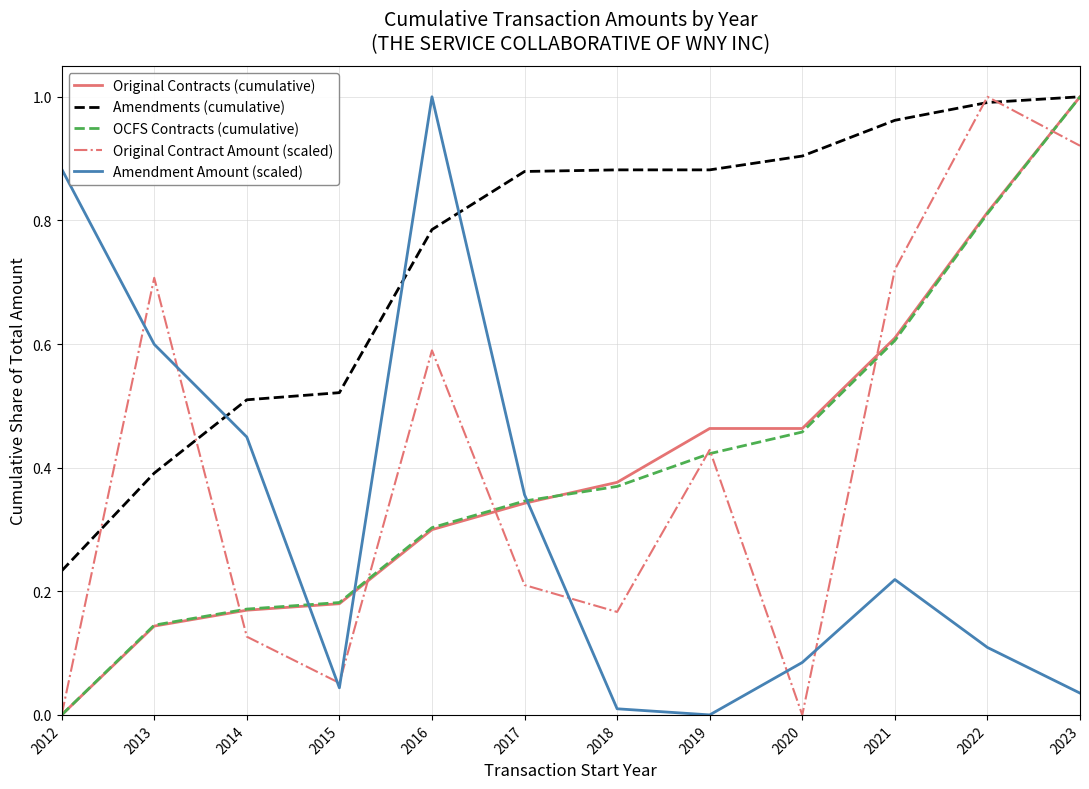

Between 2012 and 2017, which series saw the biggest shift?

Amendments (cumulative)